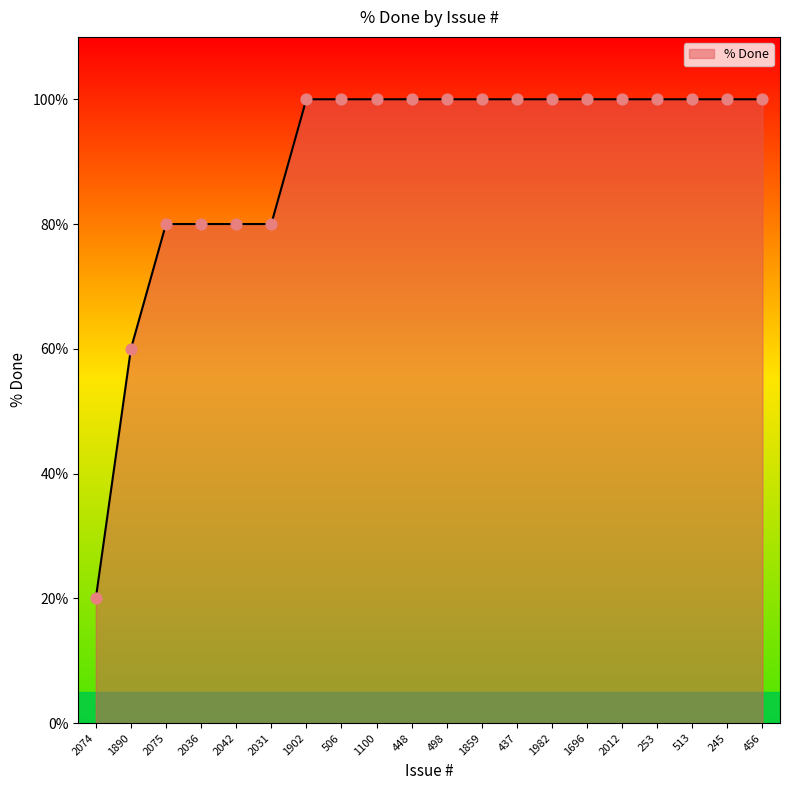

Approximately how many times larger is the value at 253 compared to 2074?

5.0